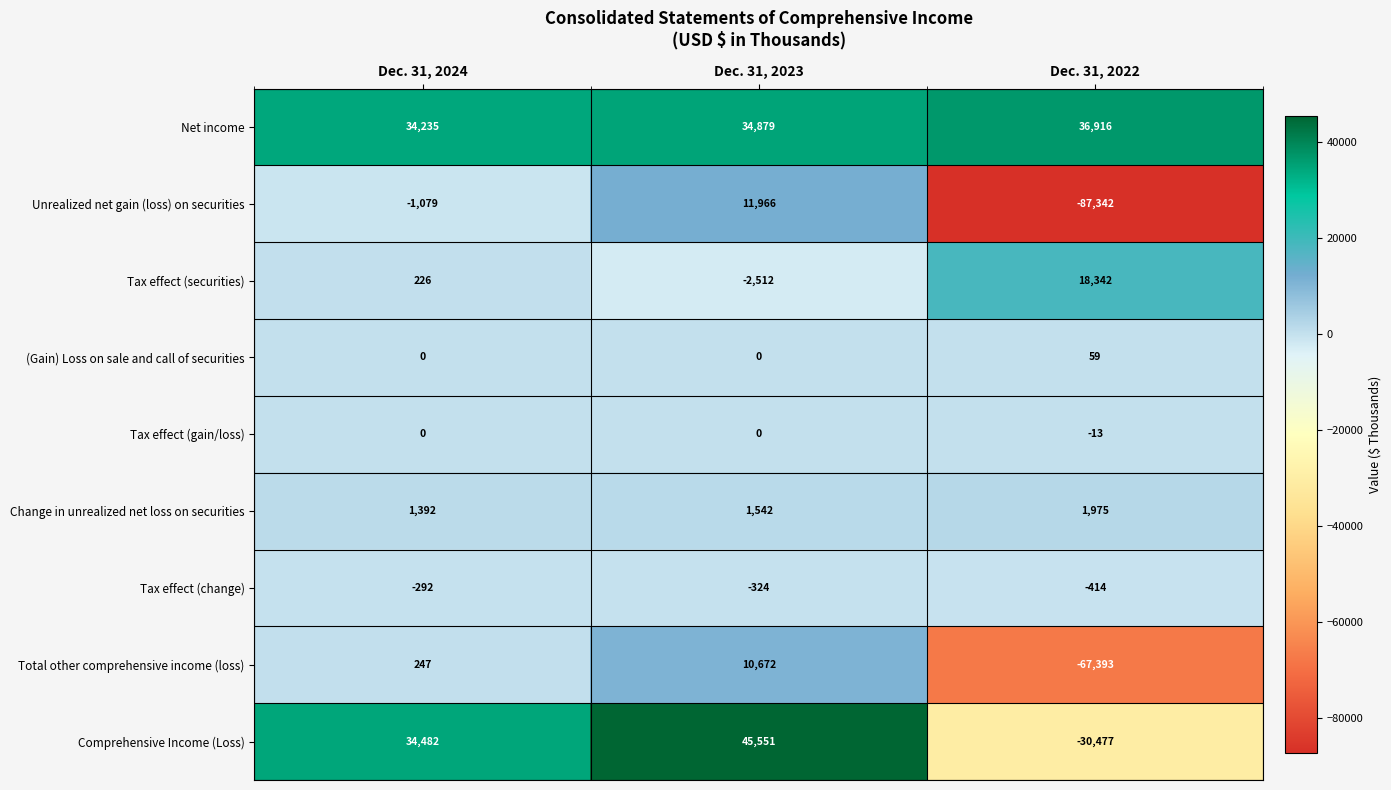

What is the sum of the Tax effect (gain/loss) values at Dec. 31, 2024 and Dec. 31, 2022?

-13